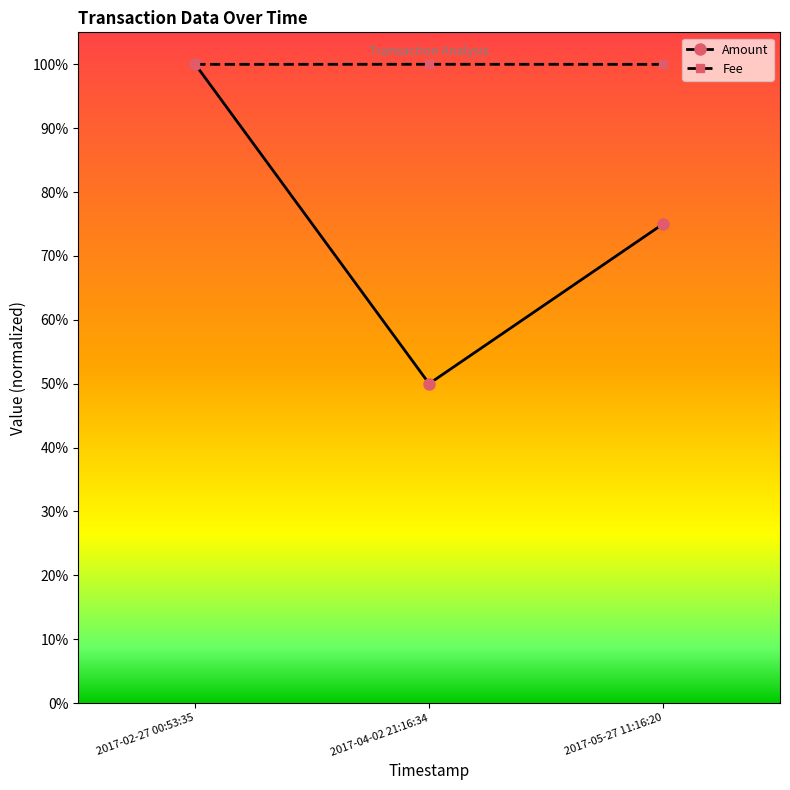

Is it true that Amount equals 65.8 at 2017-04-02 21:16:34?

False